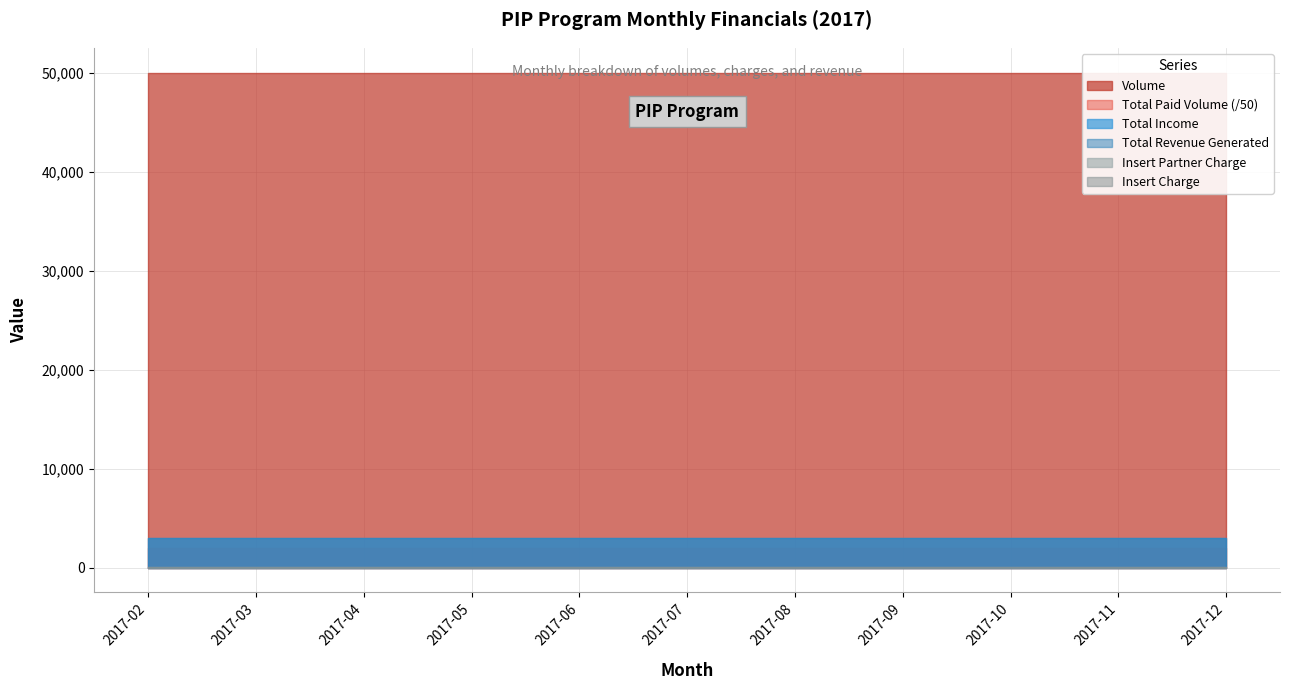

What is the value of the Total Income point at the 11th from the left?

3000